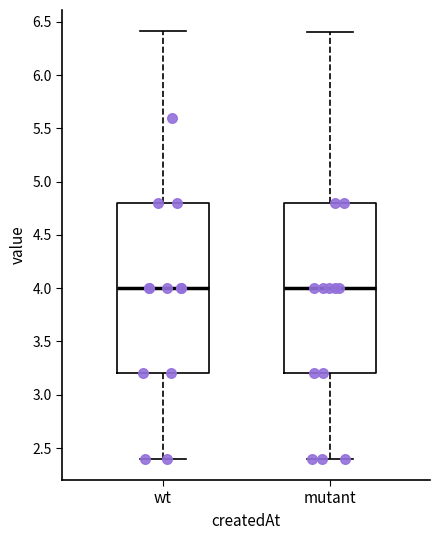

Reading left to right, transcribe this box plot: for each box, give where its median line is, the range the box spans, and where its two whiskers end, as read against the y-axis. The values are not printed on the chart, so give them approximately, as read against the axis.

wt: median 4.0, box 3.2 to 4.8, whiskers 2.4 to 6.4
mutant: median 4.0, box 3.2 to 4.8, whiskers 2.4 to 6.4